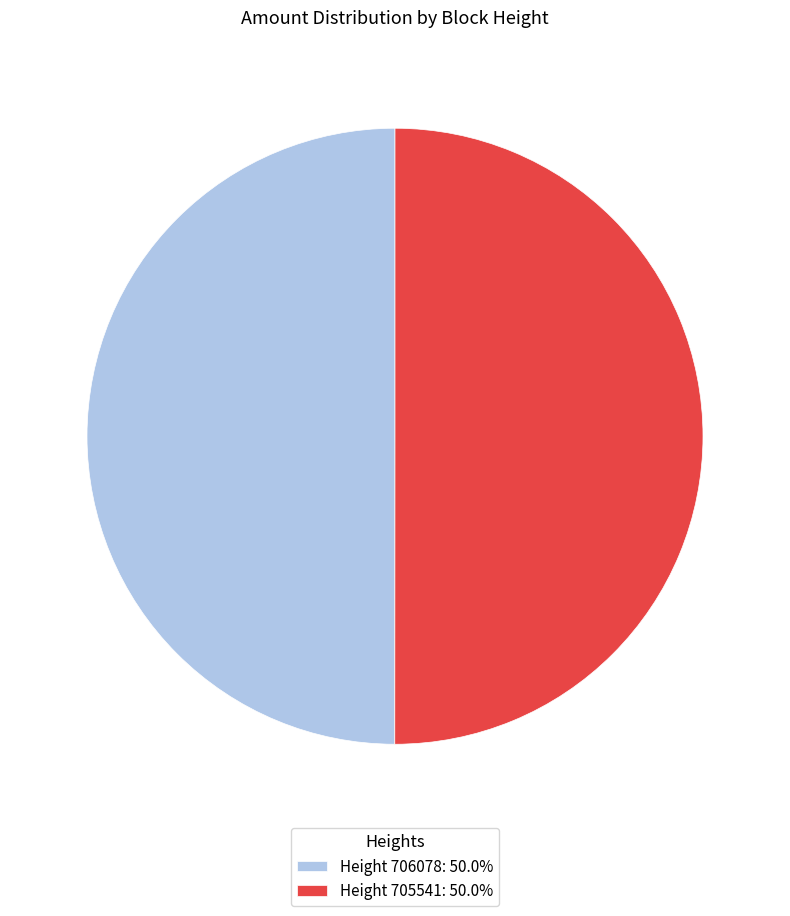

How many slices are in this pie chart?

2